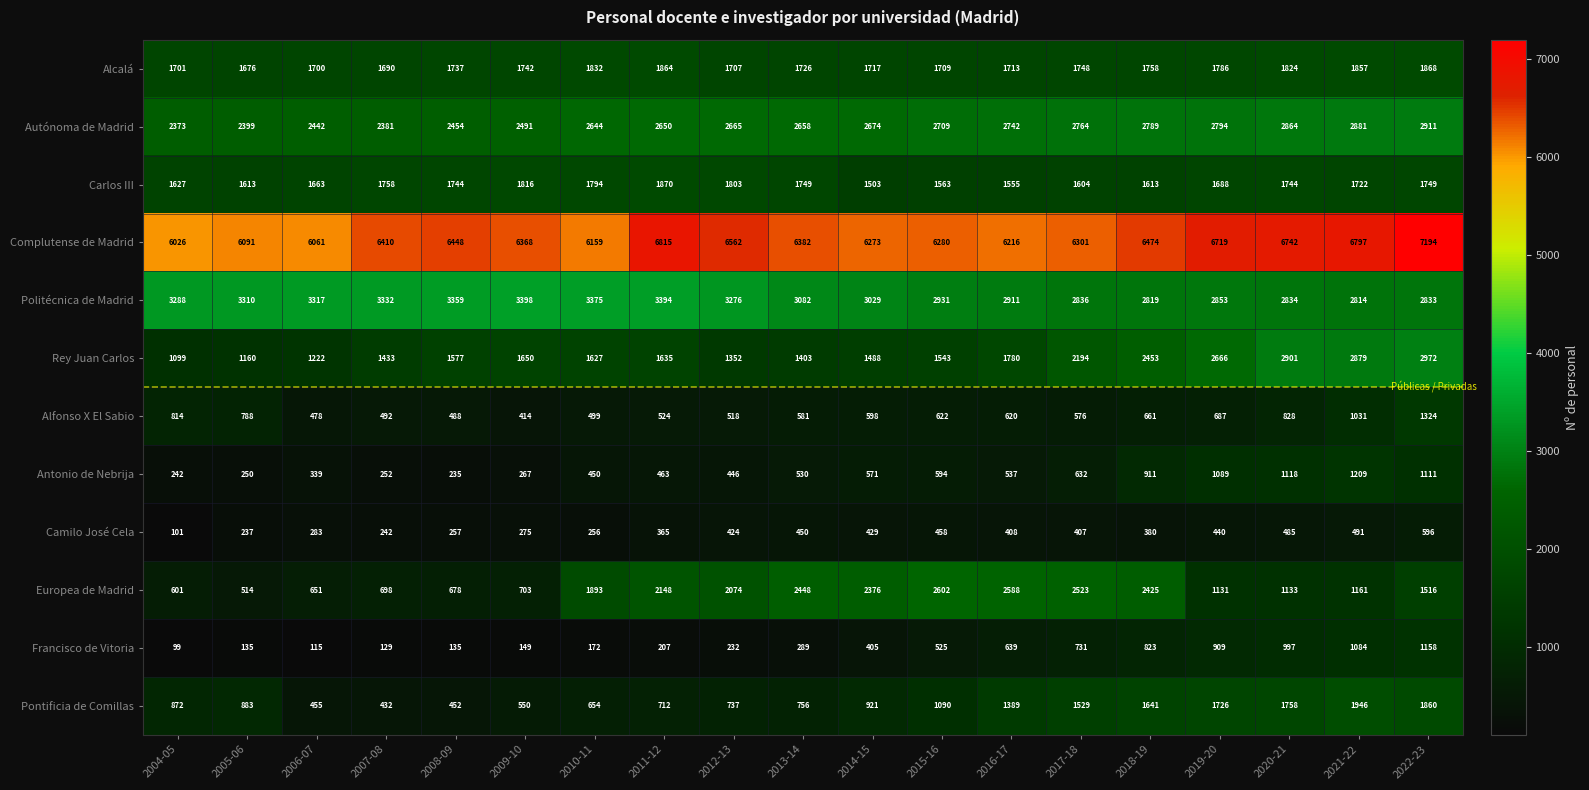

Count the number of categories in the chart.

19